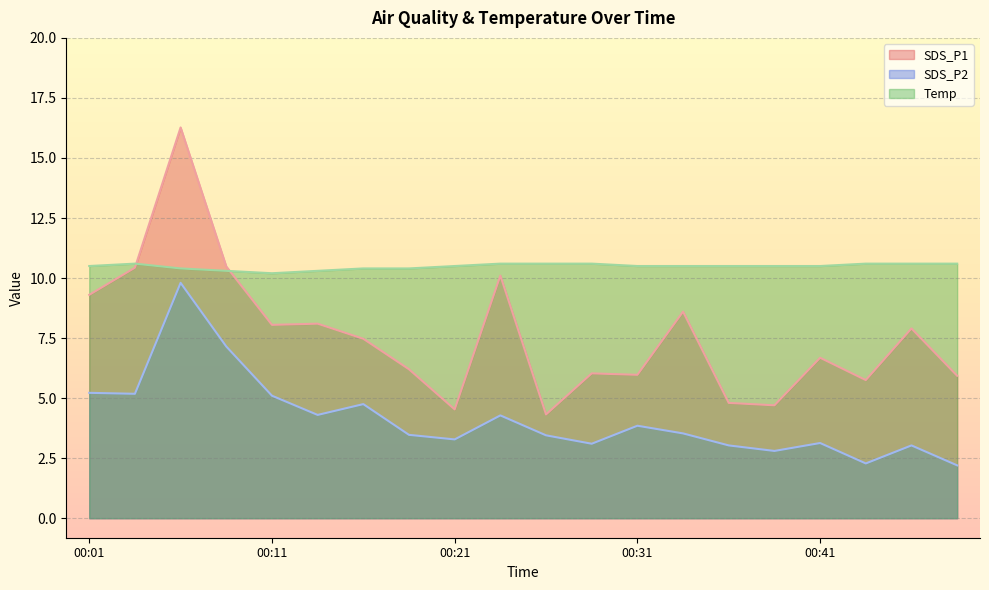

True or false: SDS_P1 and SDS_P2 cross at least once.

False